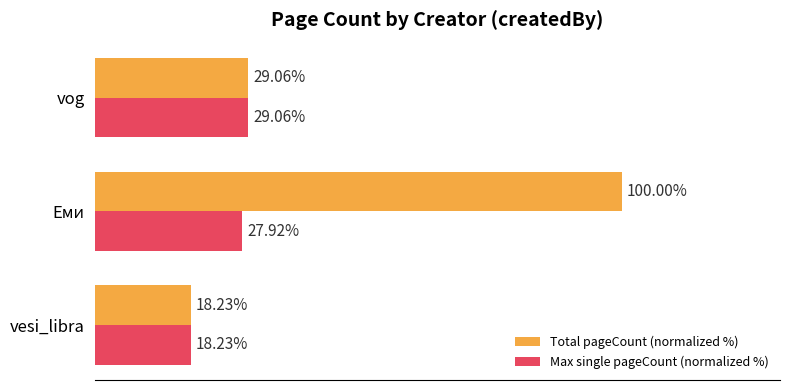

Which series has the widest spread of values?

Total pageCount (normalized %)